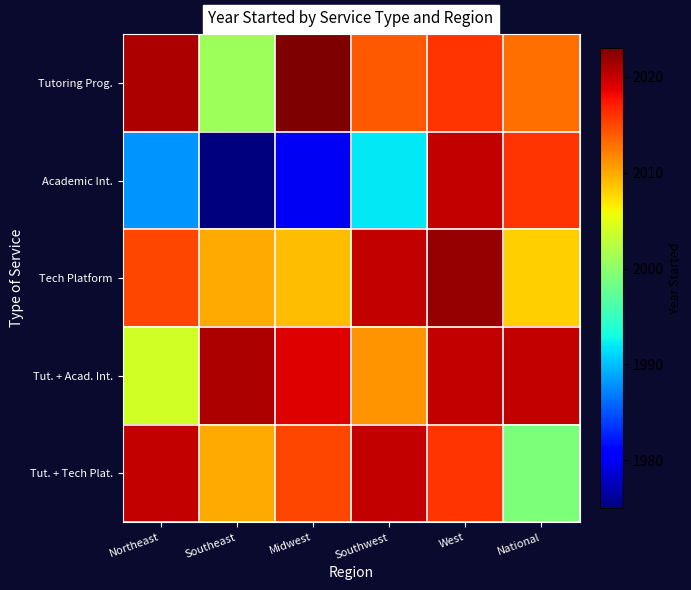

At which category is the sum across all series the highest?

West